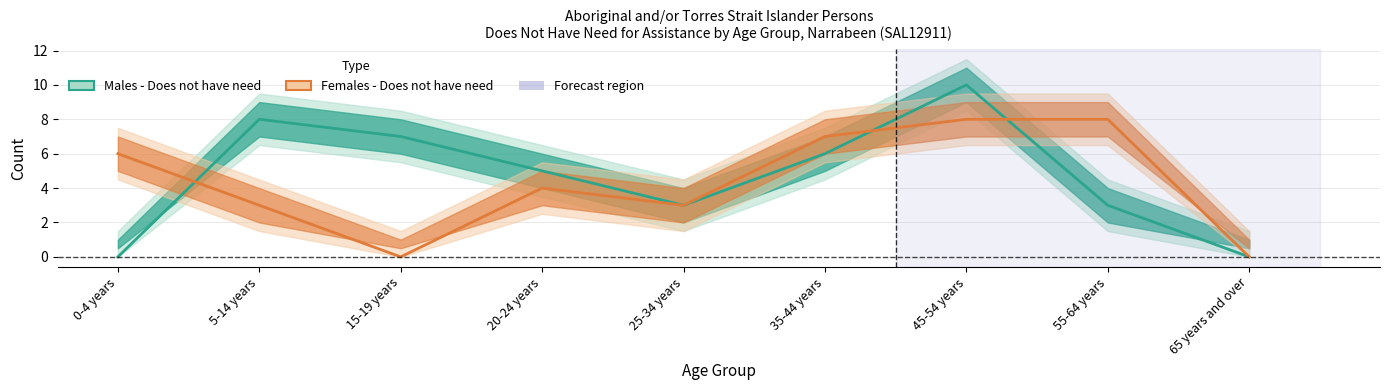

What is the difference between the second highest and minimum values in the Females - Does not have need series?

8